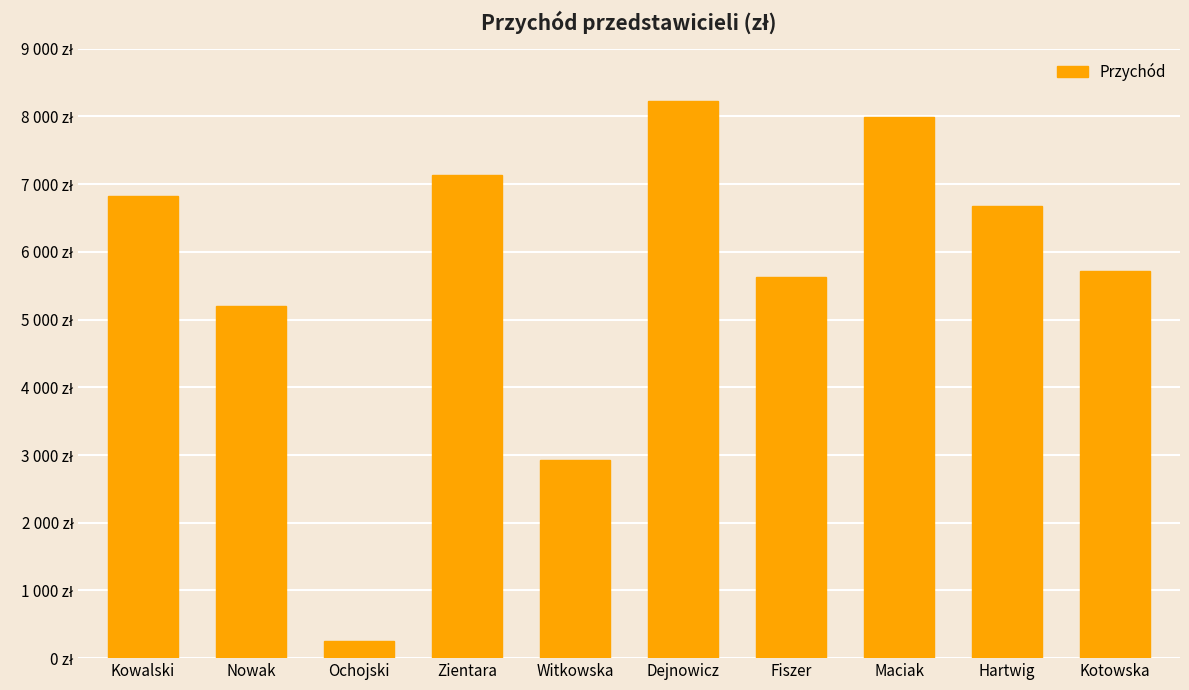

Which has a higher value, Kowalski or Nowak?

Kowalski